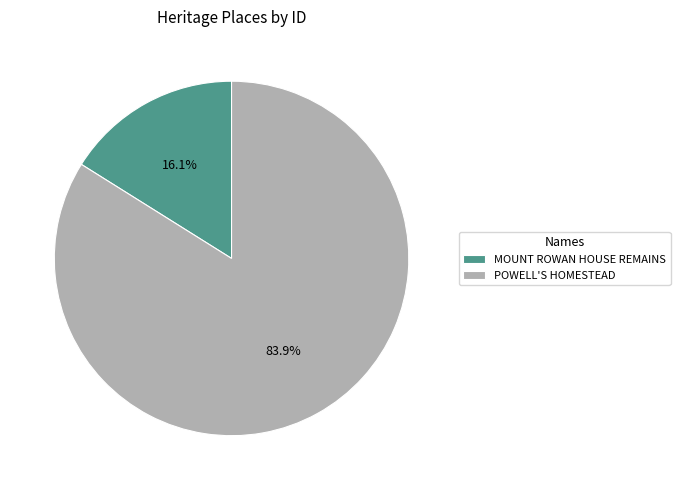

How many slices are in this pie chart?

2